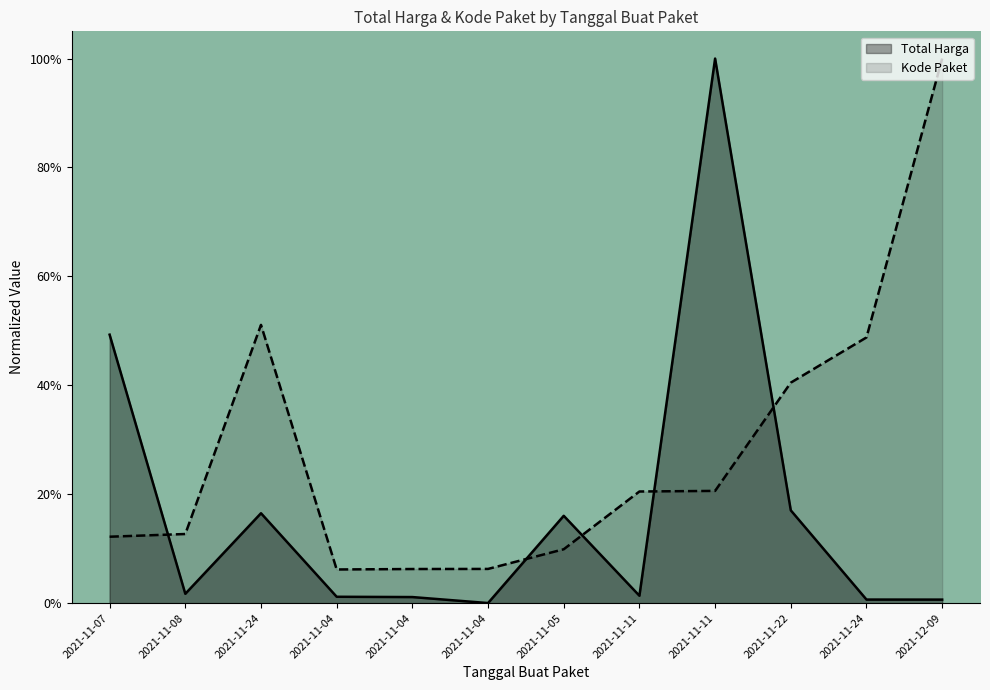

What are all the series names shown in the legend?

Total Harga, Kode Paket